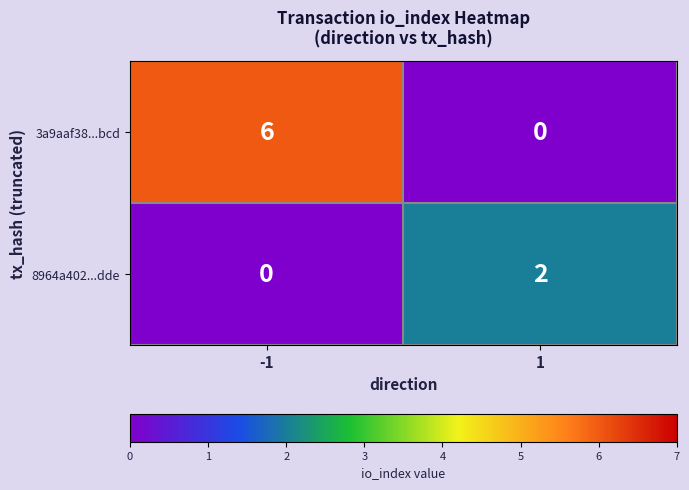

Reading left to right, what are all the values shown in this chart?

3a9aaf38...bcd: -1=6	1=0
8964a402...dde: -1=0	1=2